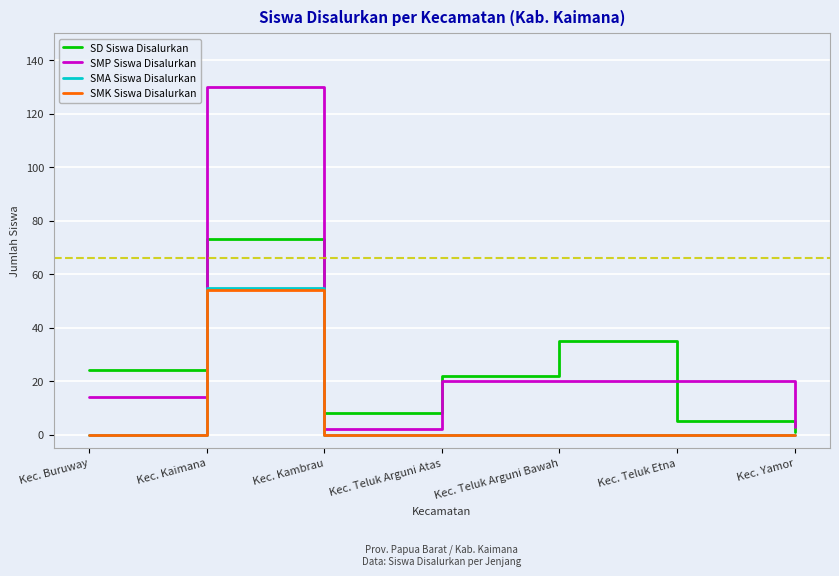

Is it true that SMK Siswa Disalurkan equals 0 at Kec. Buruway?

True